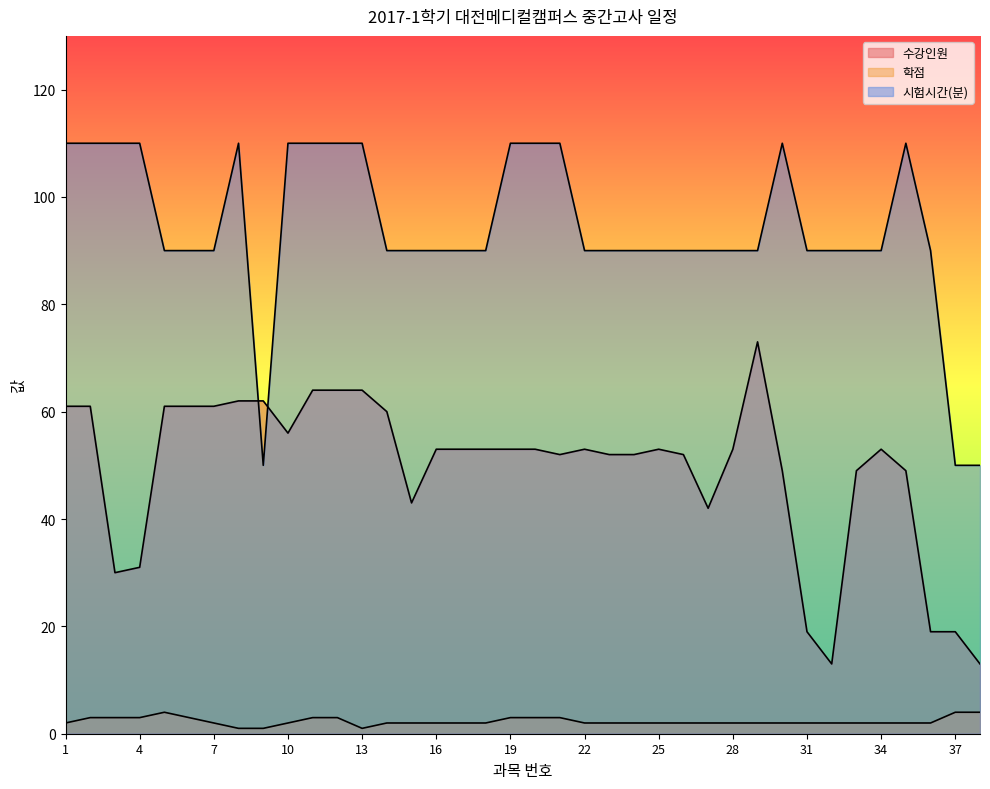

How many categories are shown in the chart?

38